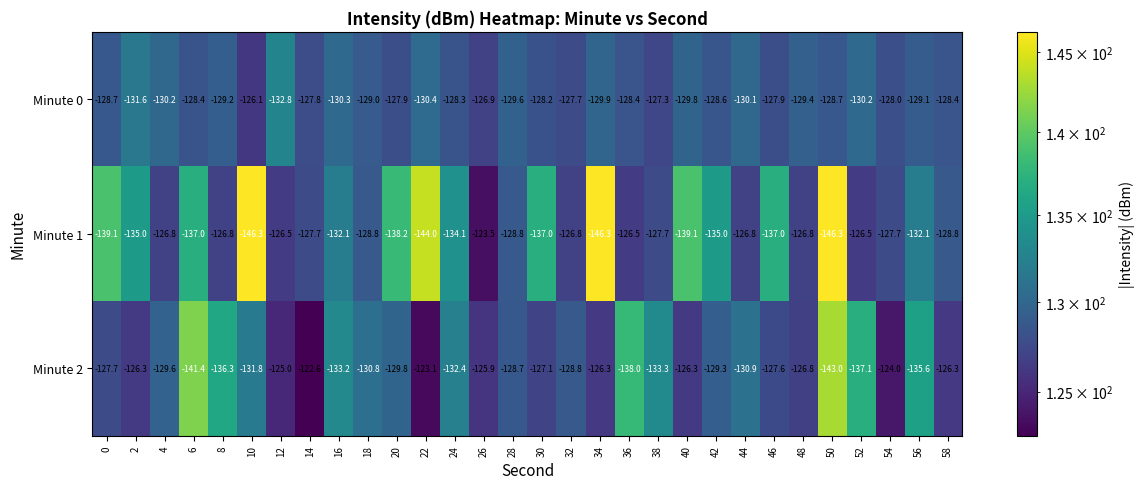

What is the minimum value shown in the chart?

-146.3